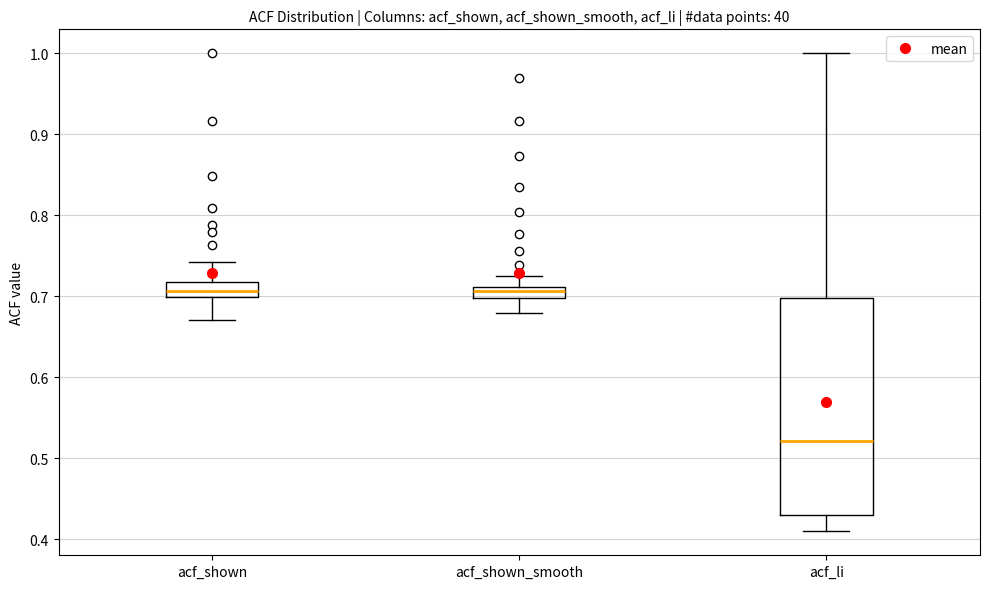

Comparing the boxes themselves (not the whiskers), which one is the tallest?

acf_li